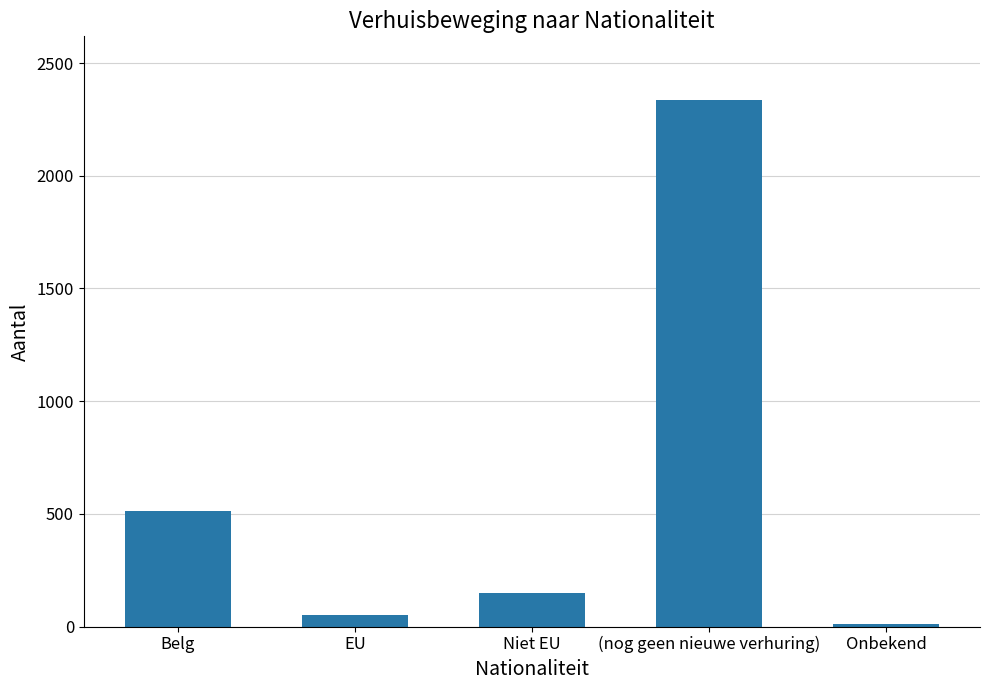

The value at EU is 50. True or false?

True